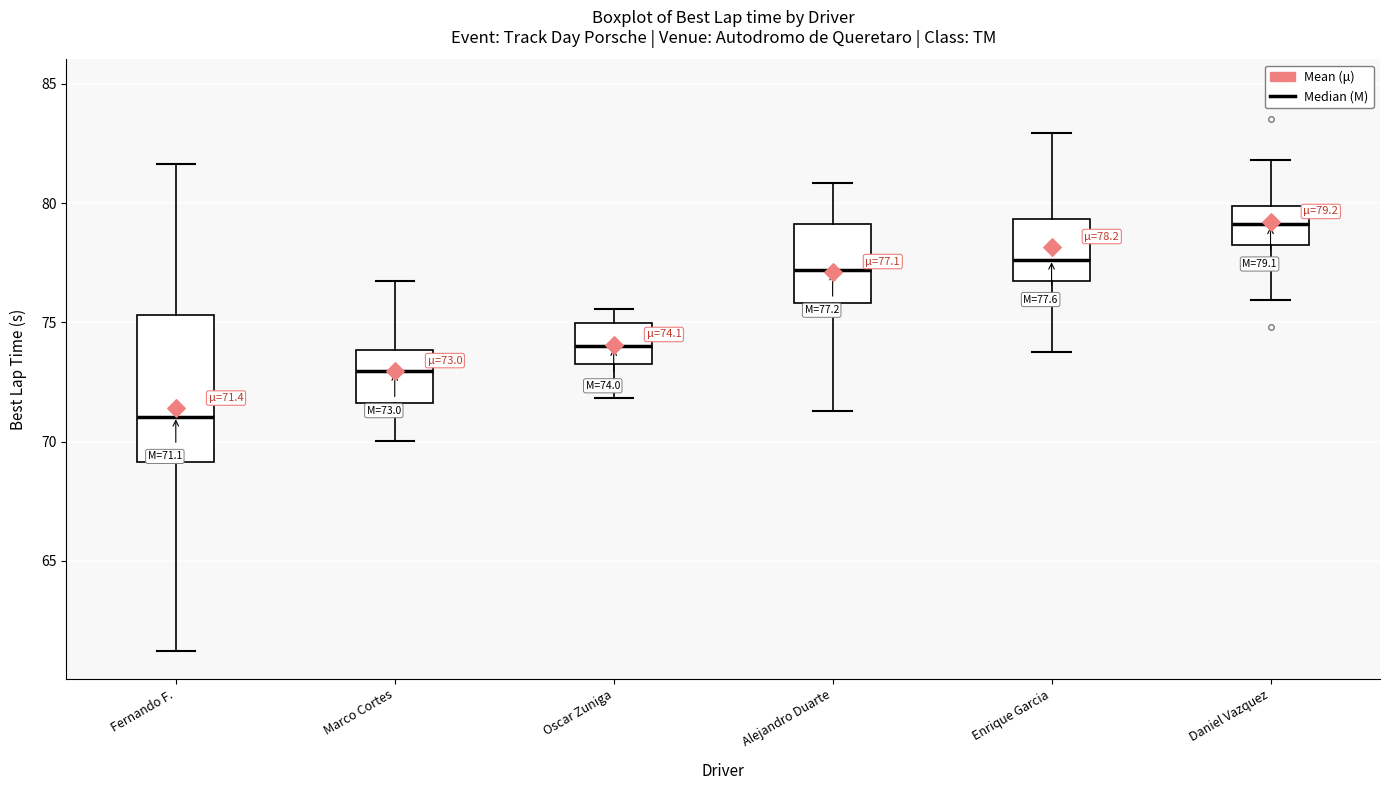

Which box is the tallest, from its lower edge to its upper edge?

Fernando F.